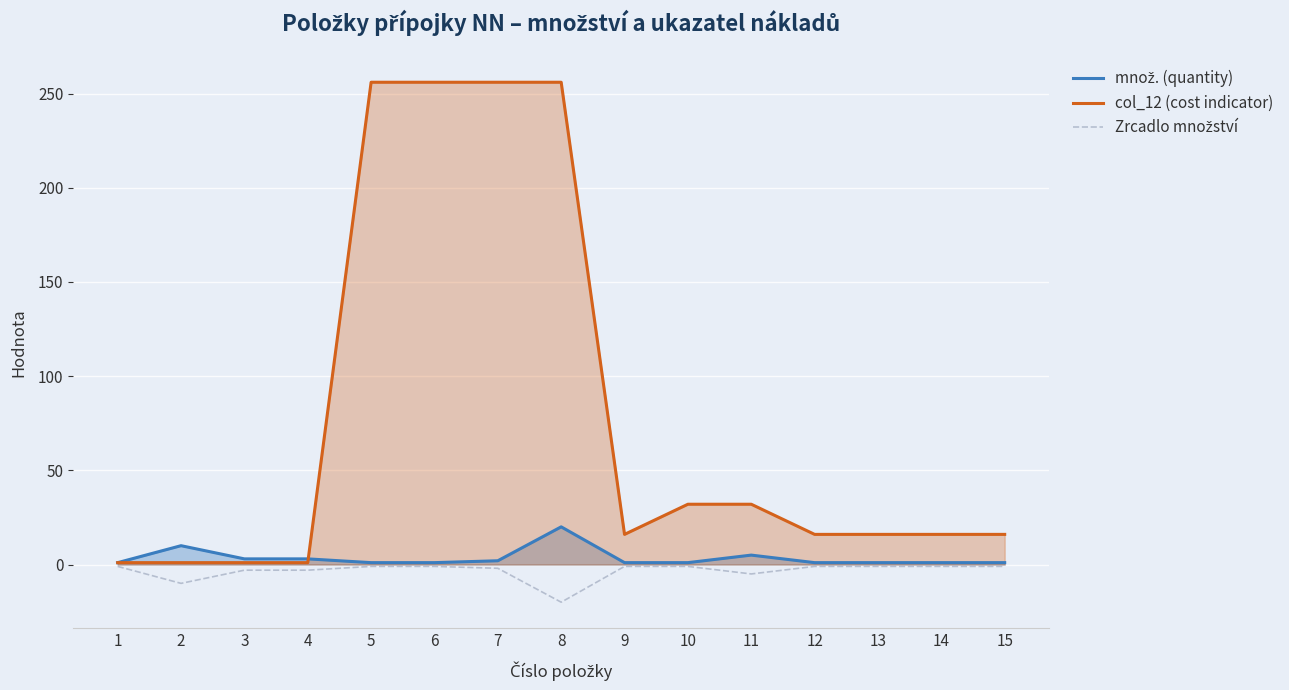

What is the difference between the second highest and minimum values in the col_12 (cost indicator) series?

255